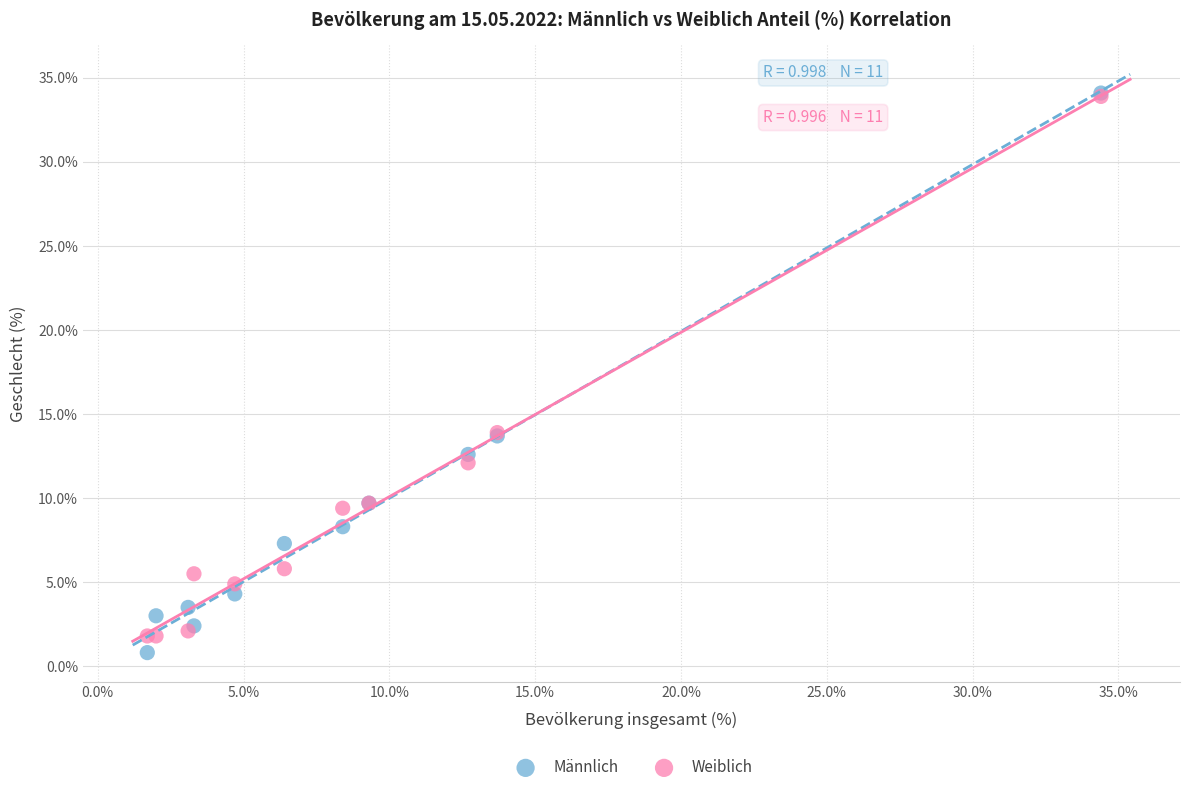

Which series has the largest Y range (max minus min)?

Männlich